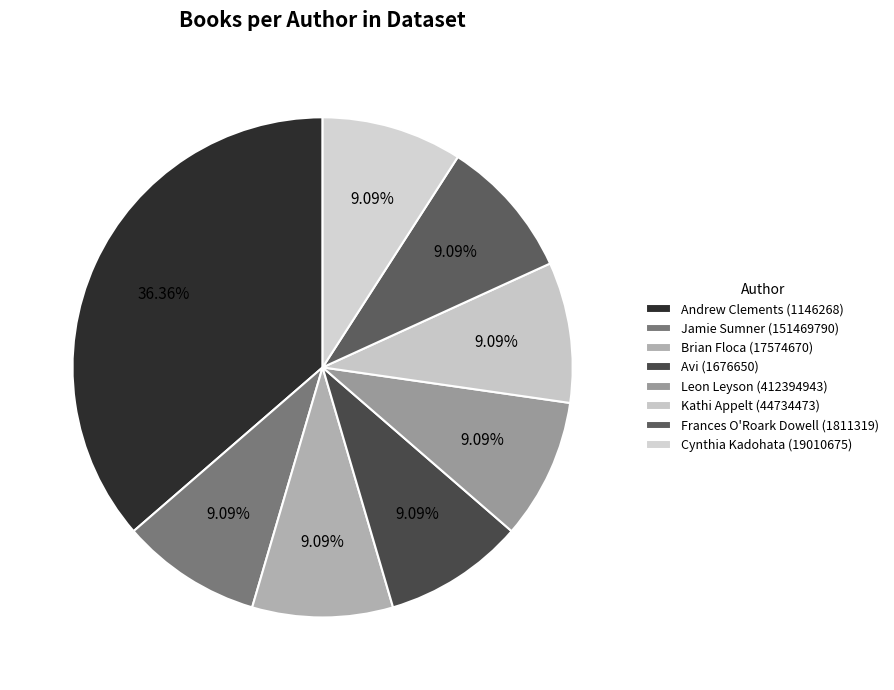

How many segments does this pie chart have?

8